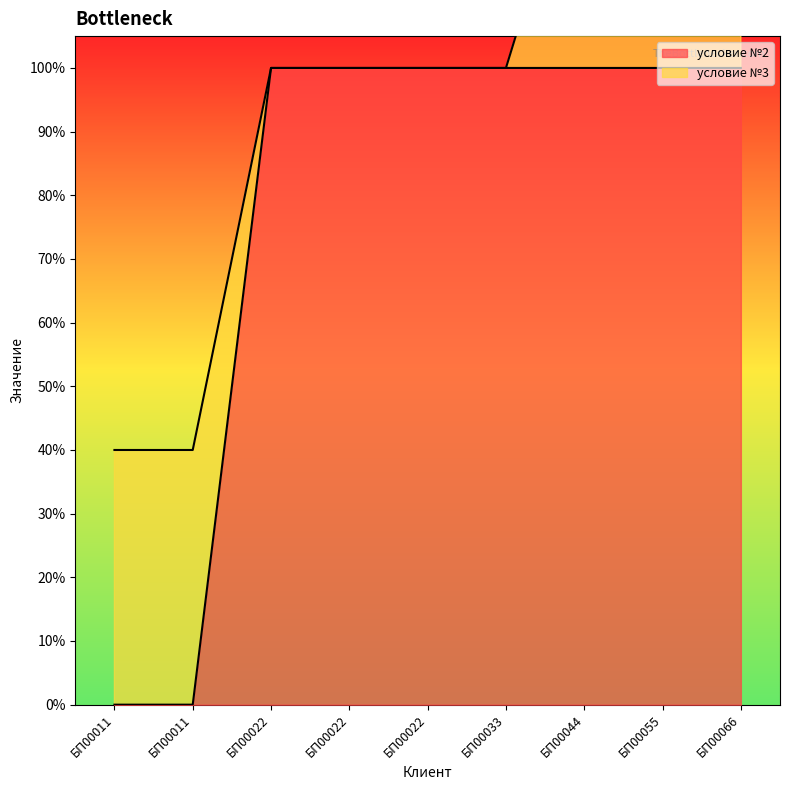

Reading left to right, transcribe all the data shown in this chart.

0	0	1	1	1	1	1	1	1